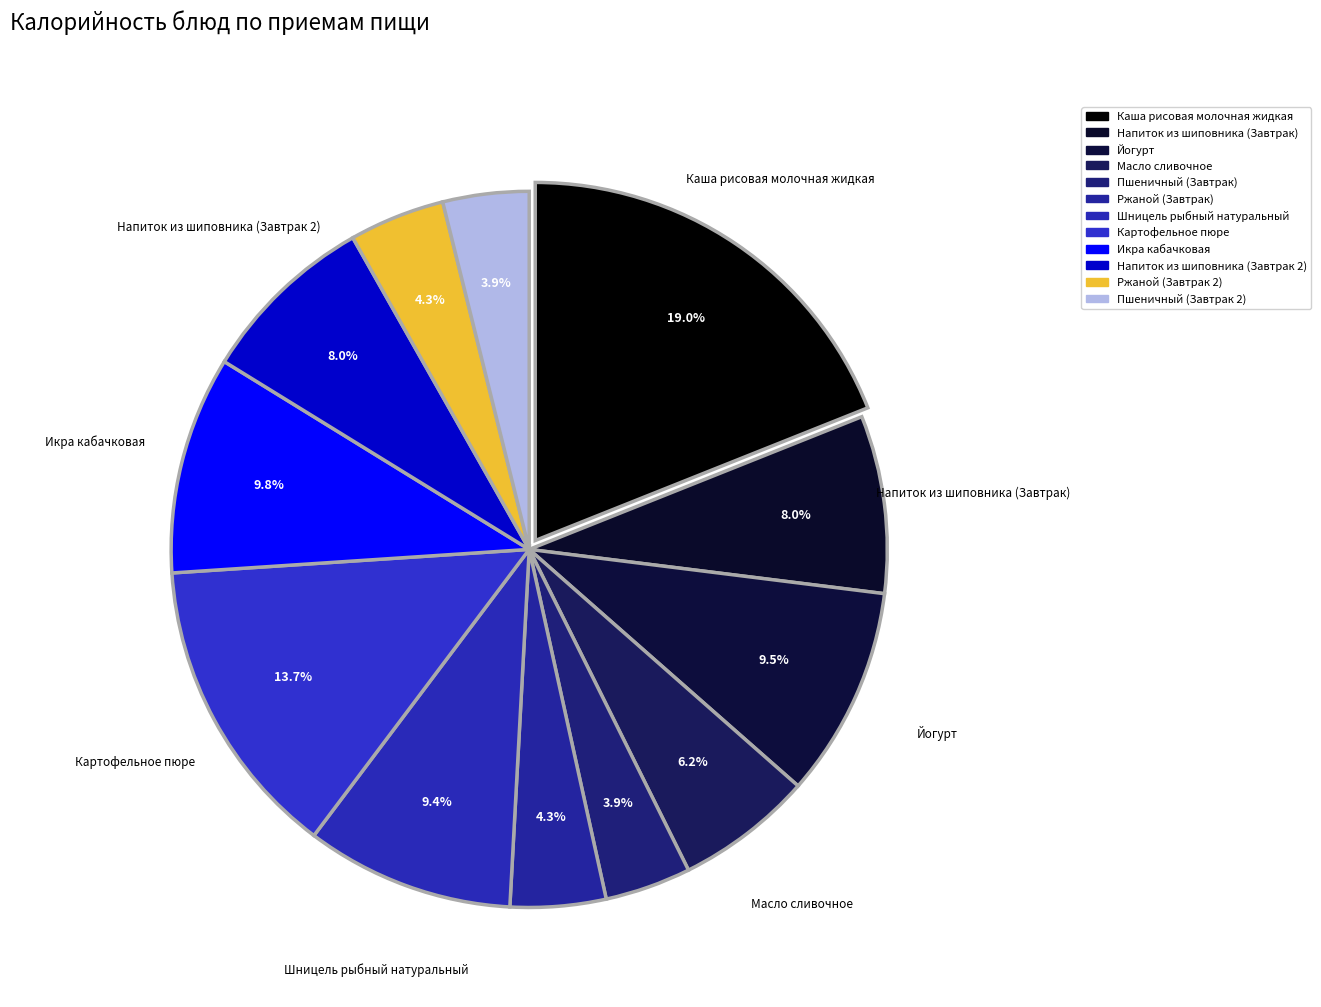

What is the total percentage of Напиток из шиповника (Завтрак 2) and Каша рисовая молочная жидкая?

27.0%